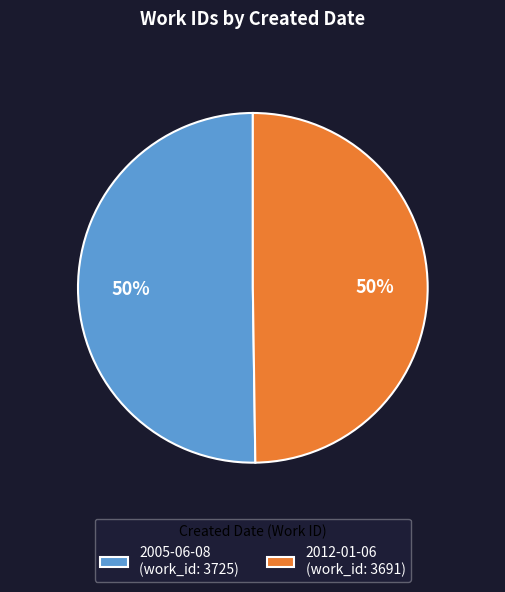

Is it true that 2012-01-06 (work_id: 3691) is 50% of the pie?

True